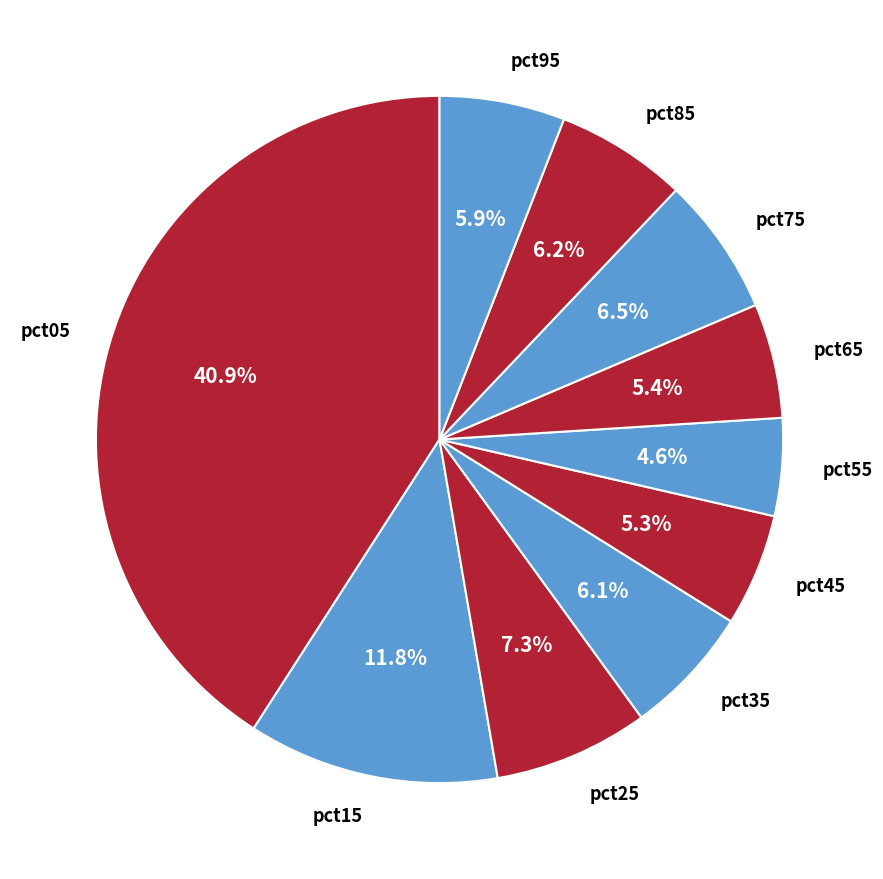

Count the number of slices in the pie.

10